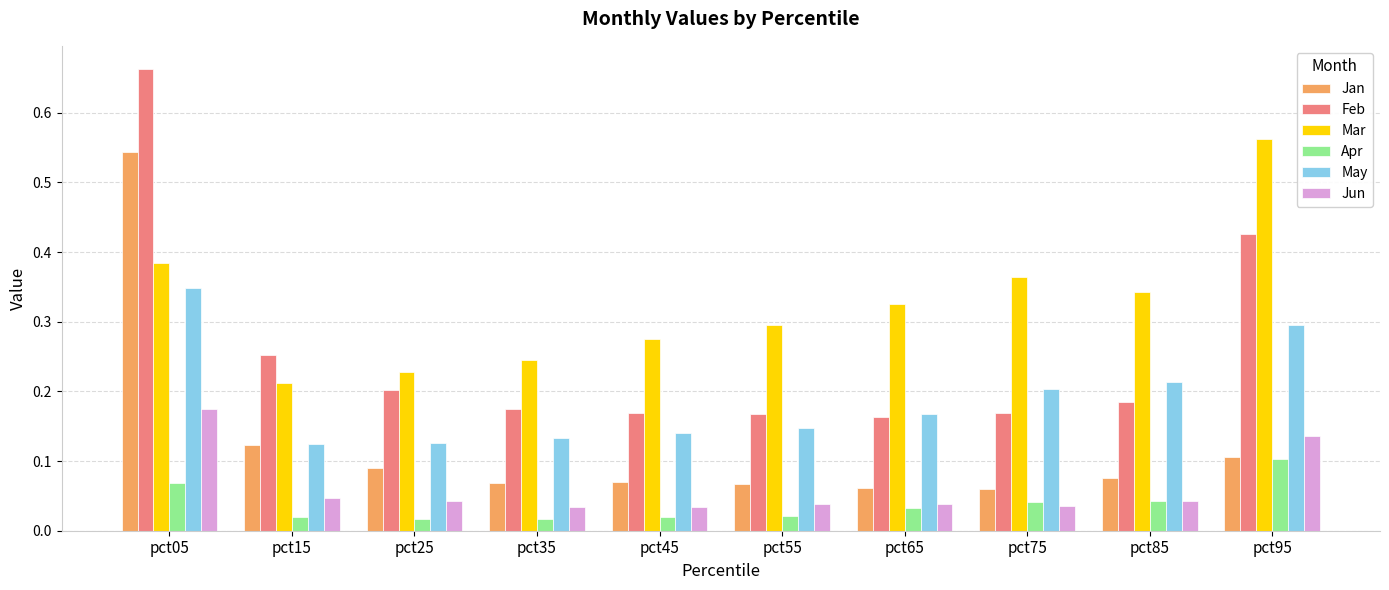

Which series changed the most between pct05 and pct25?

Feb